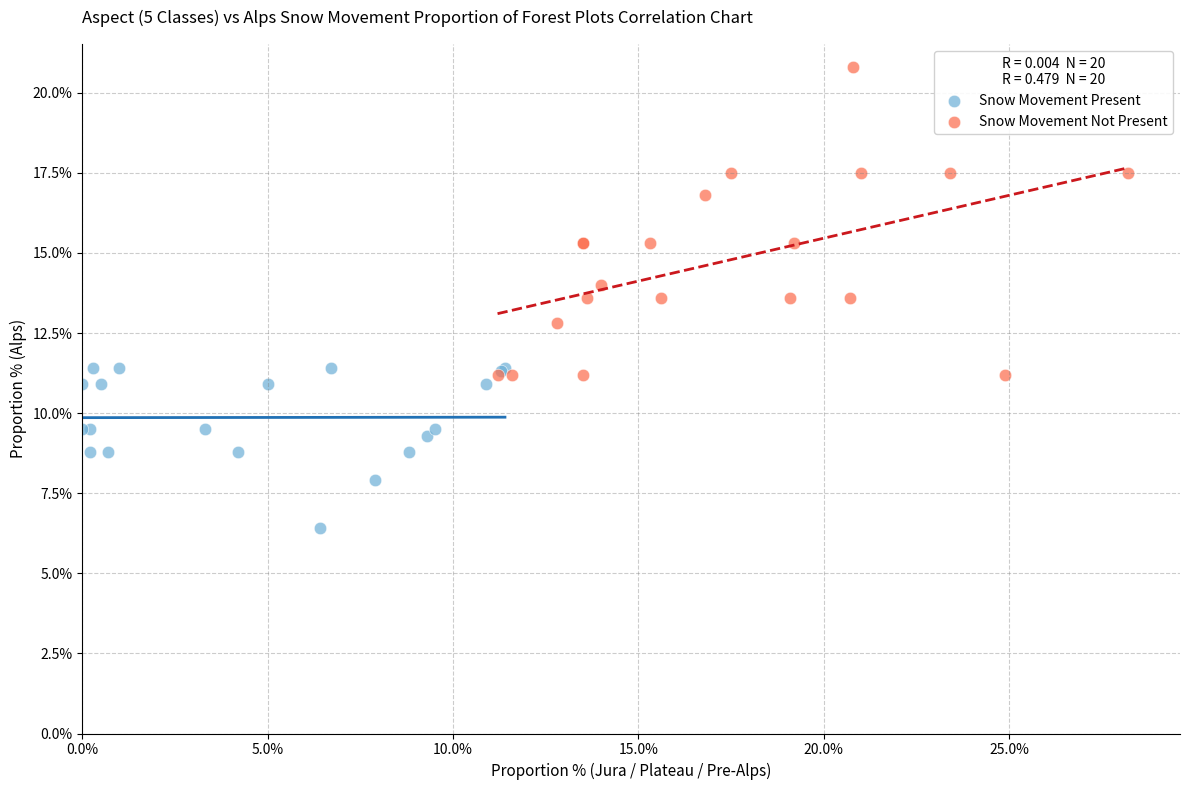

Which series contains the highest Y value?

Snow Movement Not Present